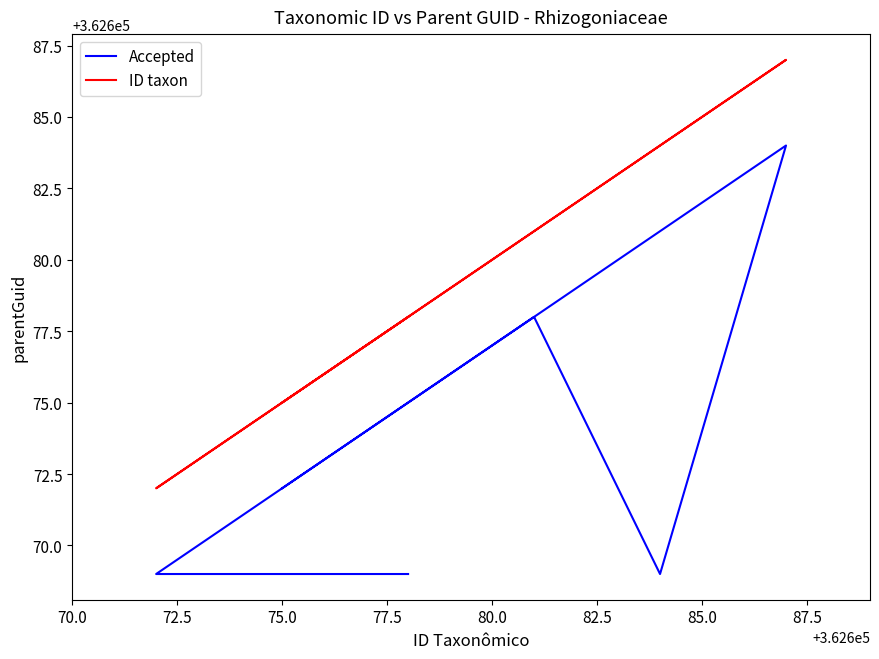

True or false: ID taxon and Accepted intersect in this chart.

False